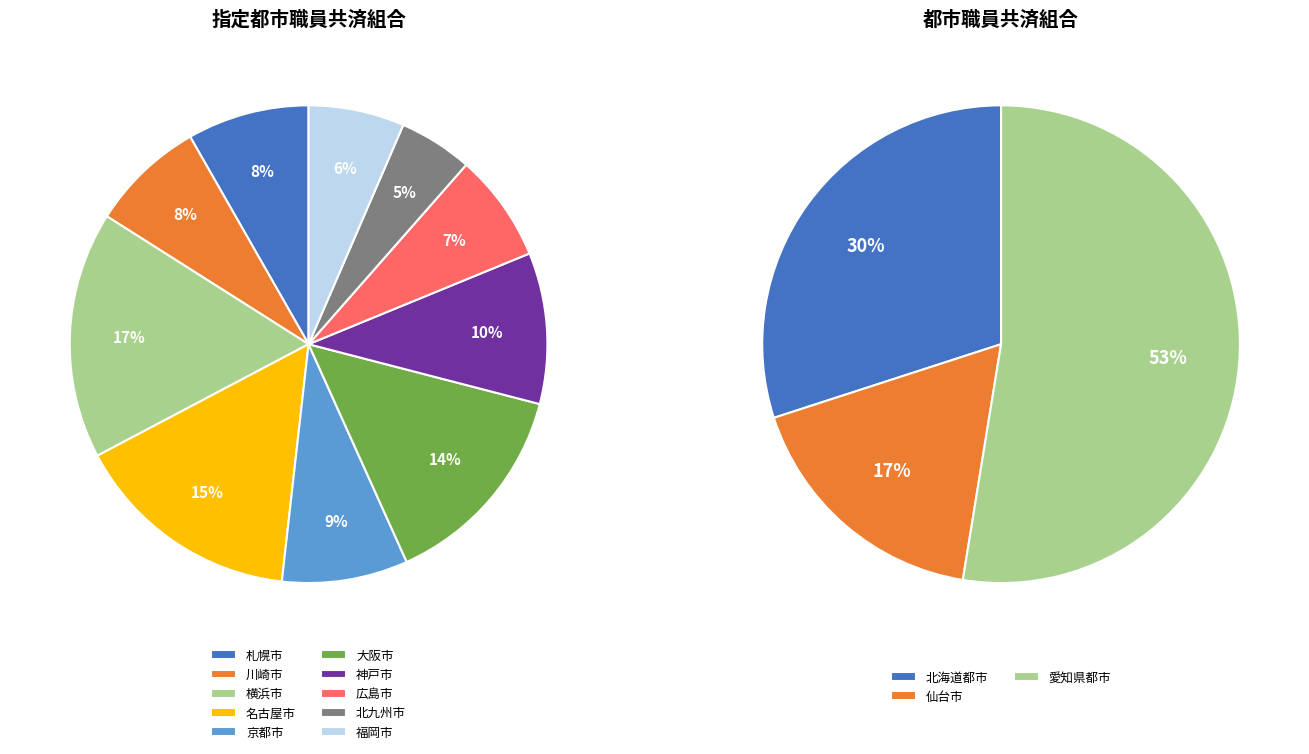

How many segments does this pie chart have?

10